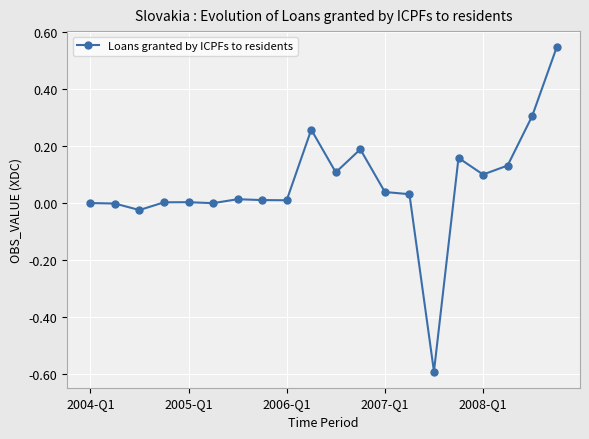

Count the number of categories in the chart.

20